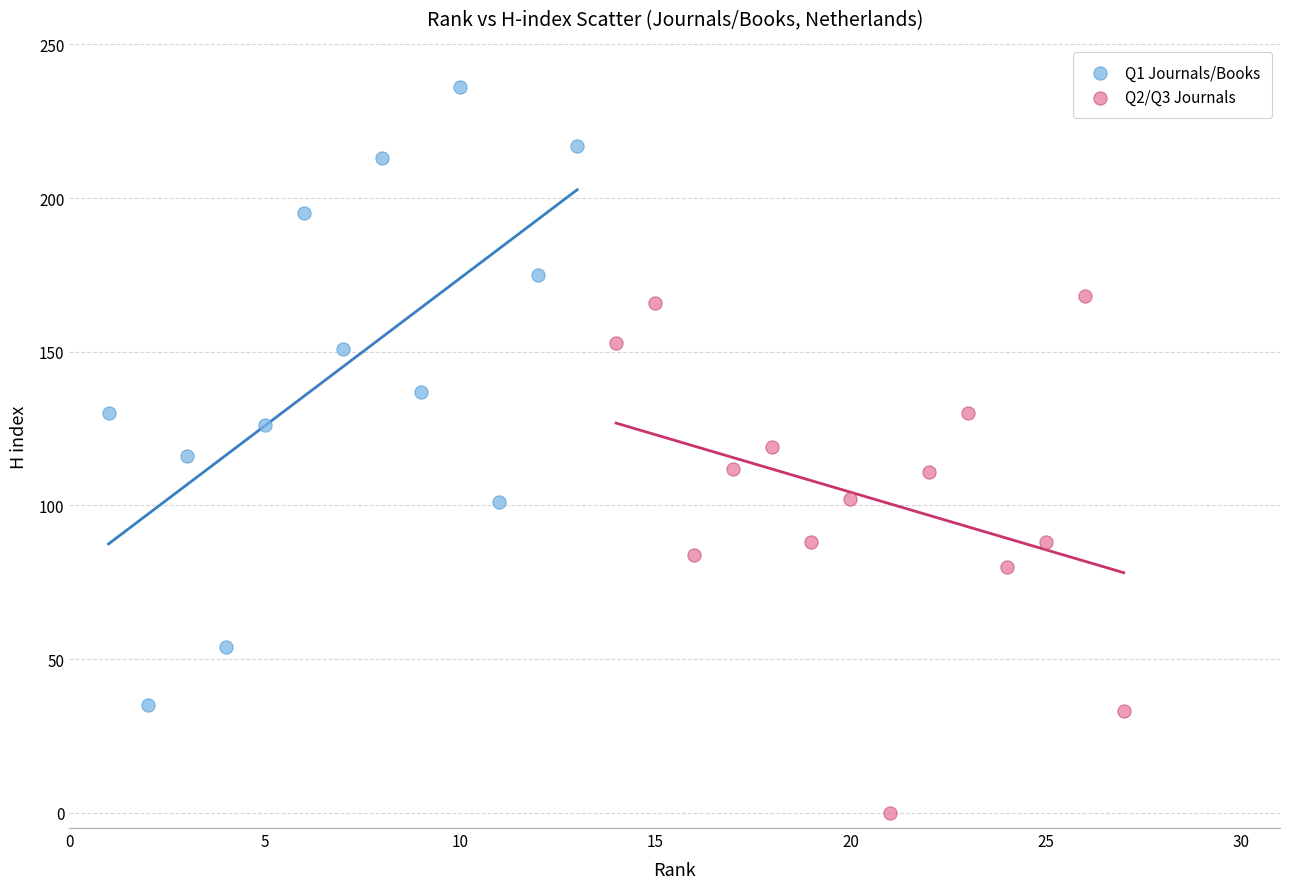

What are all the series names shown in the legend?

Q1 Journals/Books, Q2/Q3 Journals